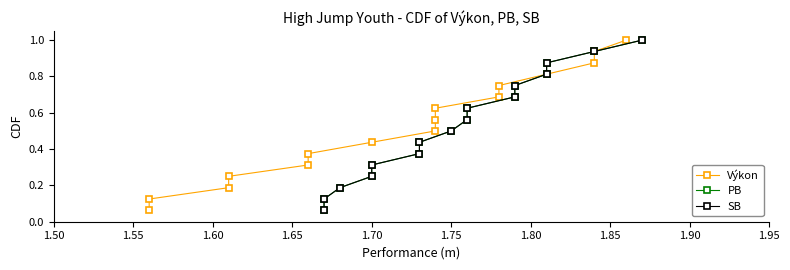

What position from the left is 1.55?

2